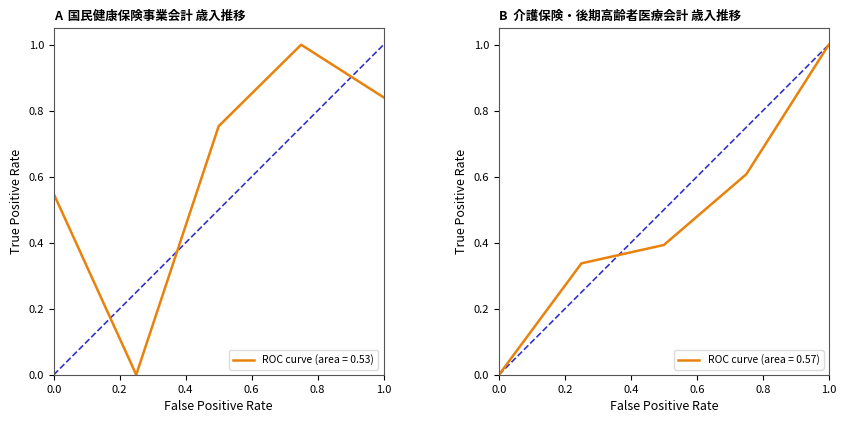

How many intersections are there between 国民健康保険事業会計 and 介護保険会計?

3